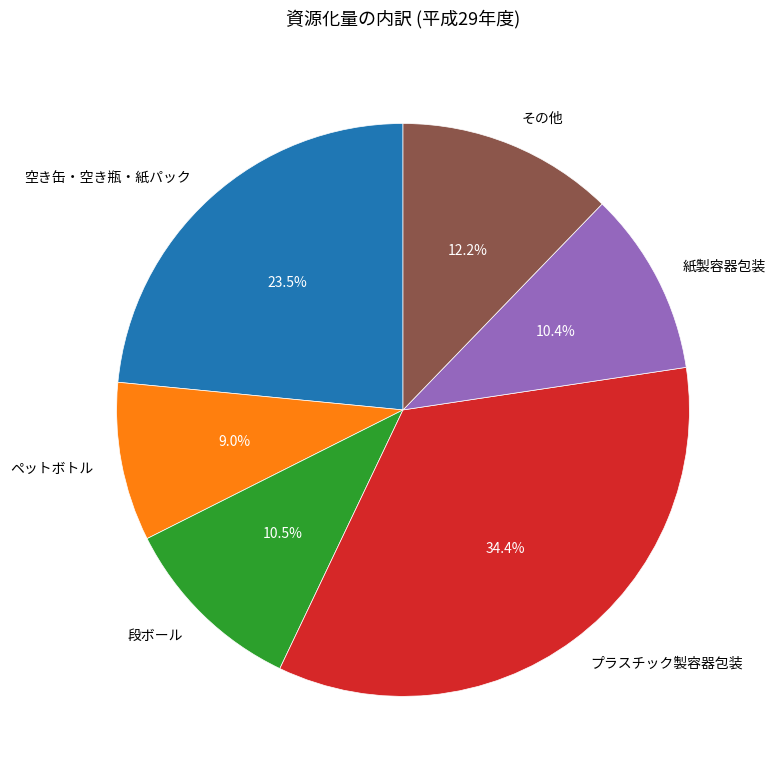

Which category has the smallest portion of the pie?

ペットボトル